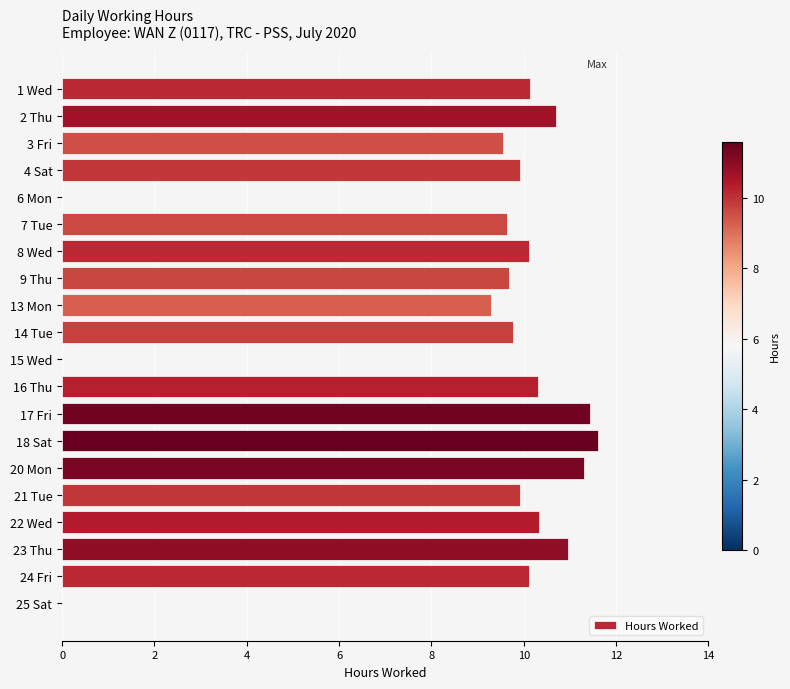

Approximately how many times larger is the value at 13 Mon compared to 7 Tue?

1.0